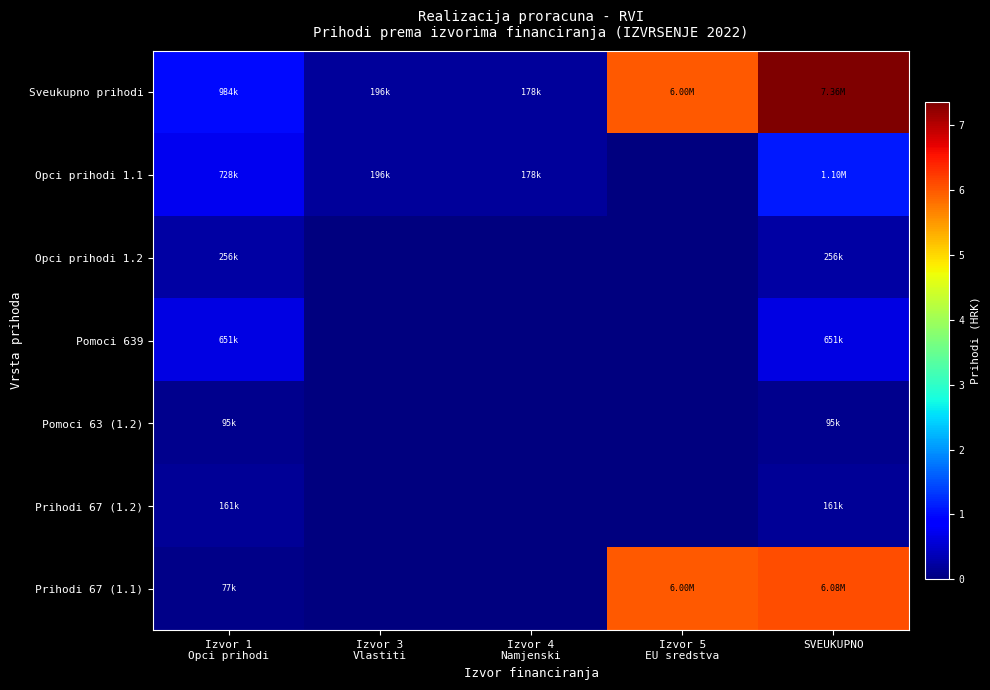

At how many categories does at least one series exceed 5143180?

2